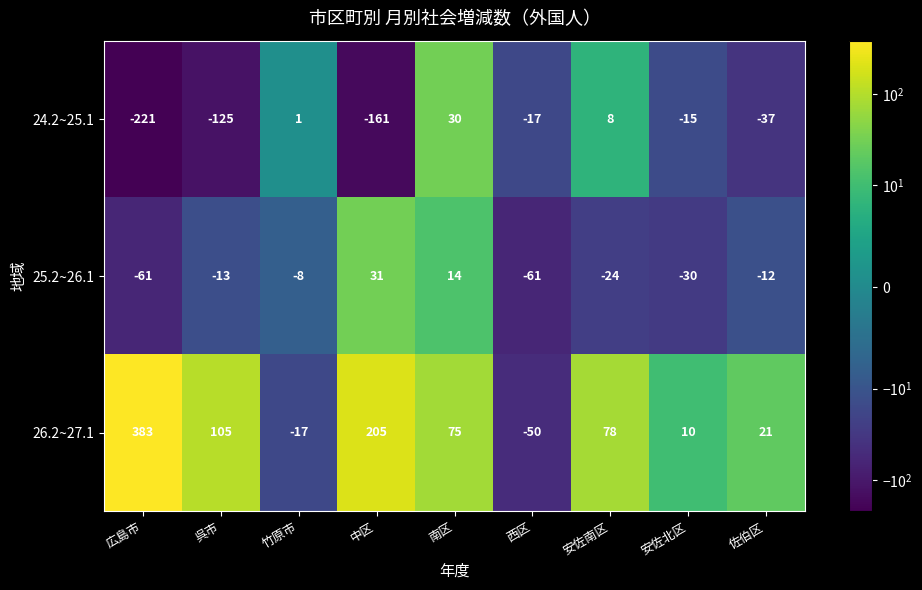

Rank the series by their average value, from lowest to highest.

24.2~25.1, 25.2~26.1, 26.2~27.1